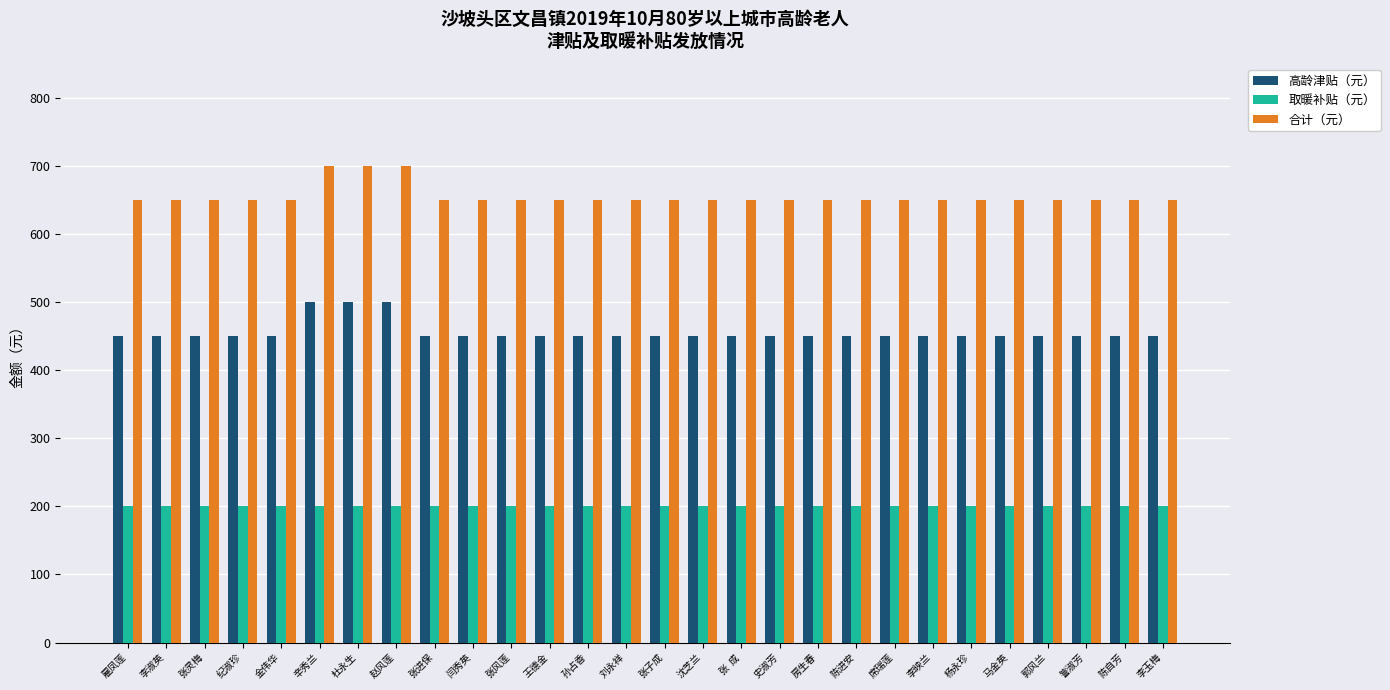

What is the approximate value of 取暖补贴（元） at 赵风莲?

200